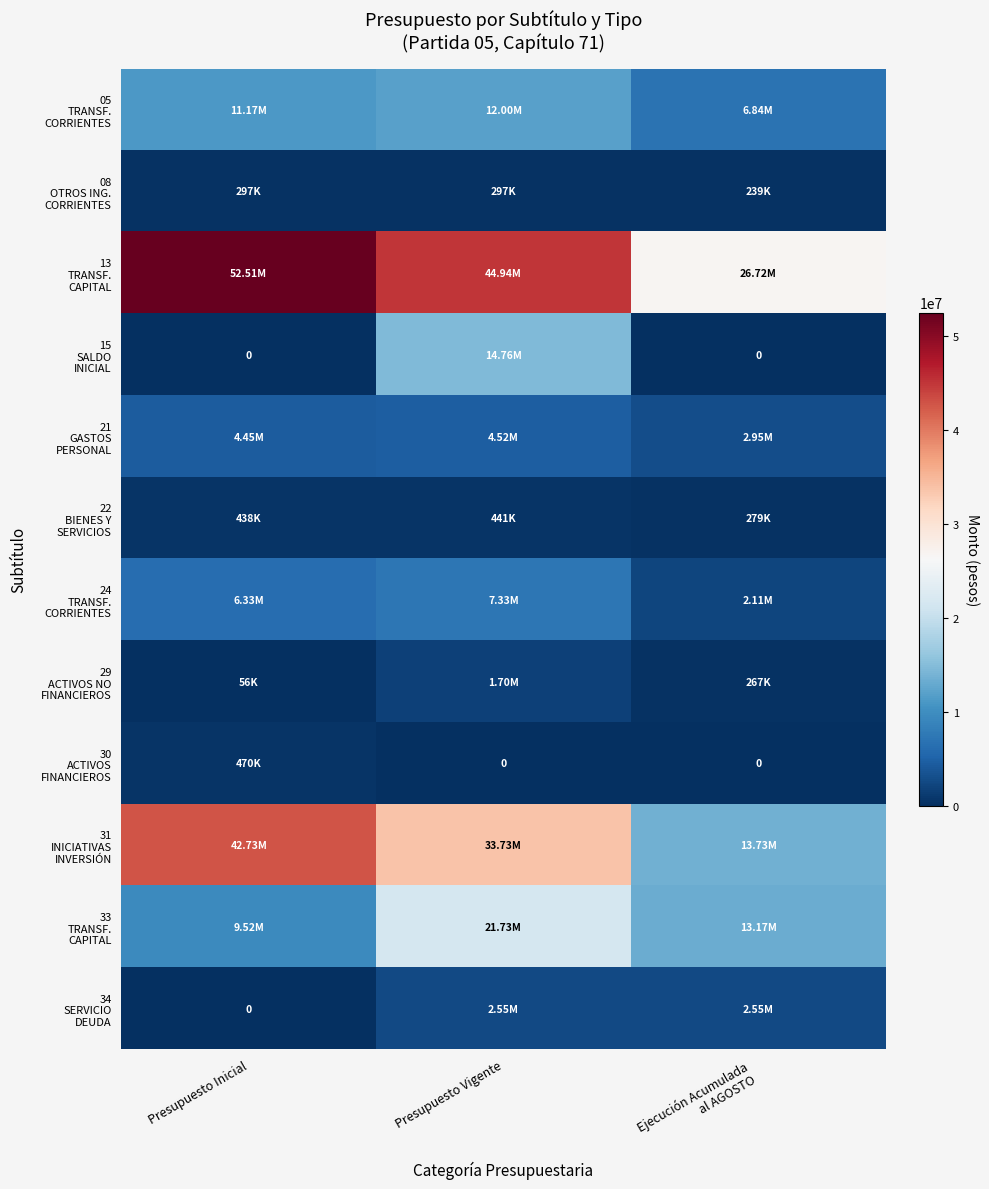

At Presupuesto Inicial, list the series in order from smallest to largest.

15 SALDO INICIAL, 34 SERVICIO DEUDA, 29 ACTIVOS NO FINANCIEROS, 08 OTROS ING. CORRIENTES, 22 BIENES Y SERVICIOS, 30 ACTIVOS FINANCIEROS, 21 GASTOS PERSONAL, 24 TRANSF. CORRIENTES, 33 TRANSF. CAPITAL, 05 TRANSF. CORRIENTES, 31 INICIATIVAS INVERSIÓN, 13 TRANSF. CAPITAL